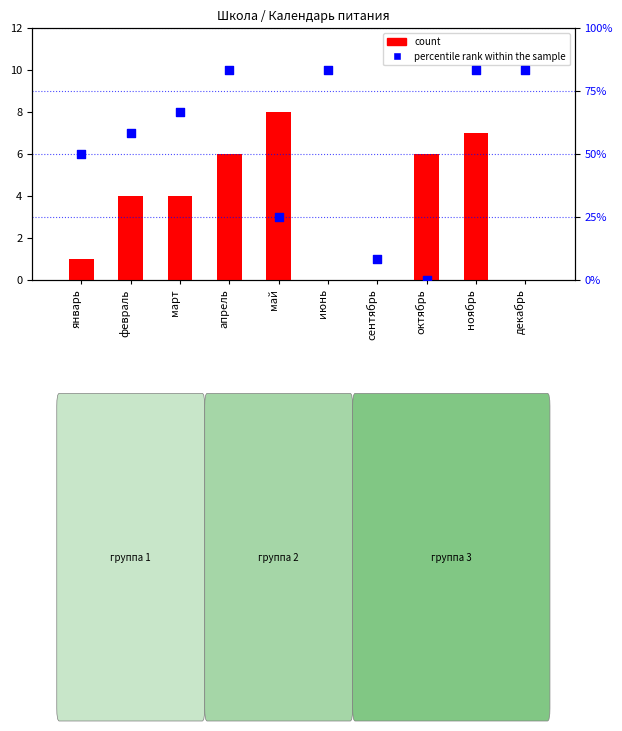

Which series has the largest total across all categories?

percentile rank within the sample